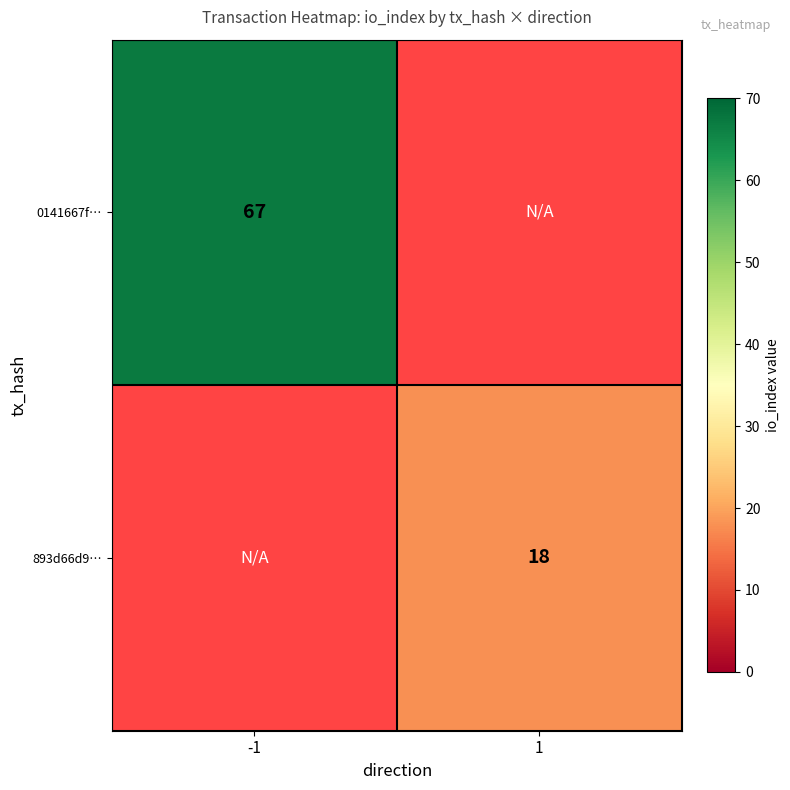

Is the value of 893d66d9… at 1 greater than the value of 0141667f… at -1?

No